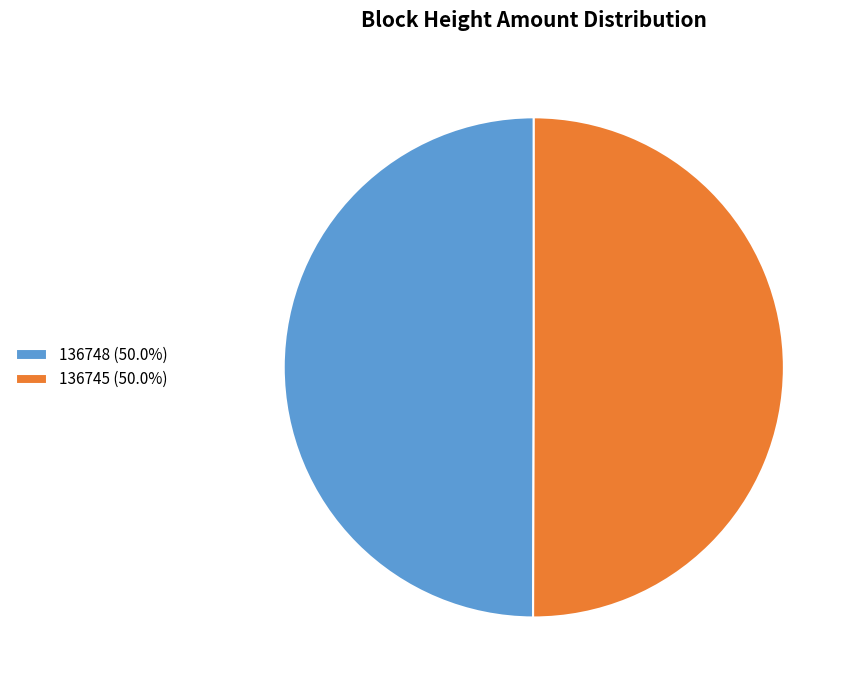

What is the ratio of the value at 136748 (50.0%) to the value at 136745 (50.0%)?

1.0